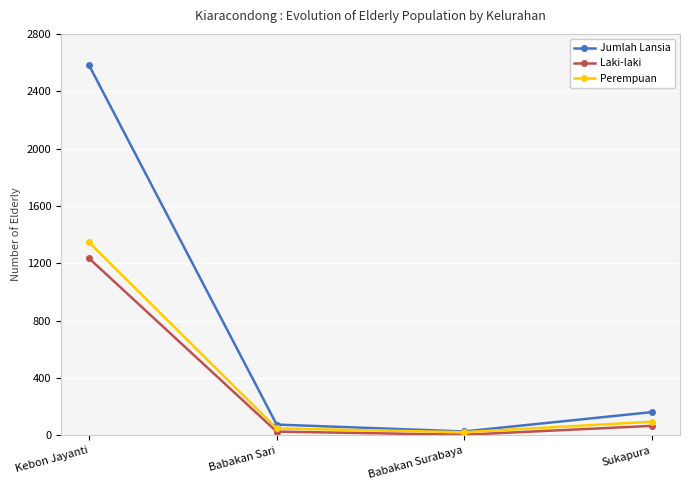

What is the sum of the Laki-laki values at Babakan Surabaya and Babakan Sari?

32